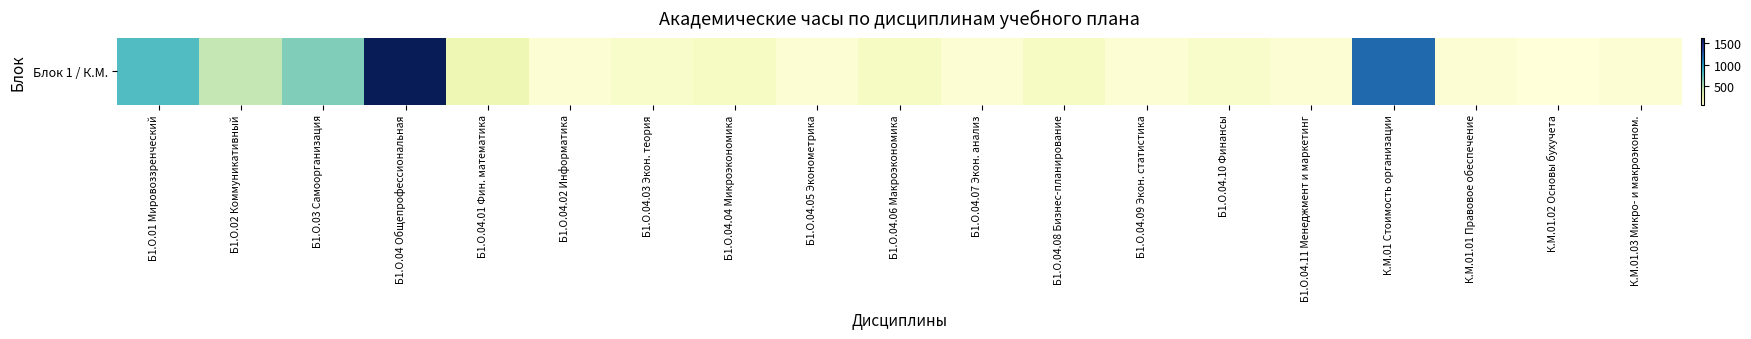

How many distinct data groups are displayed?

1